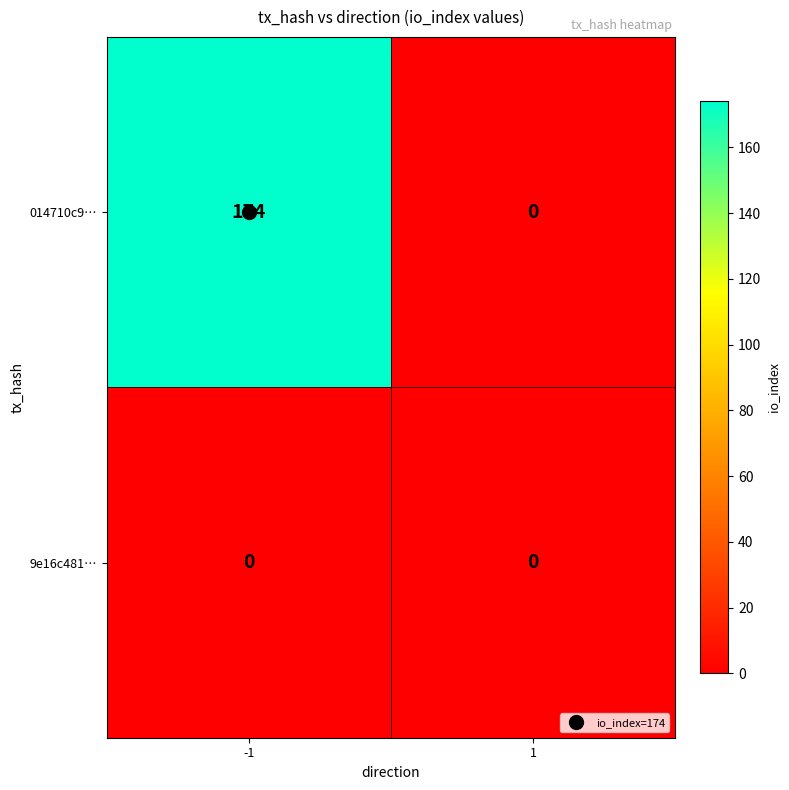

What is the maximum value for 014710c9…?

174